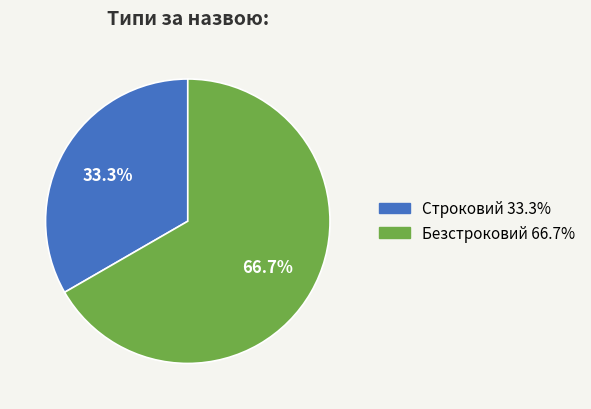

What percentage do Безстроковий and Строковий together represent?

100.0%